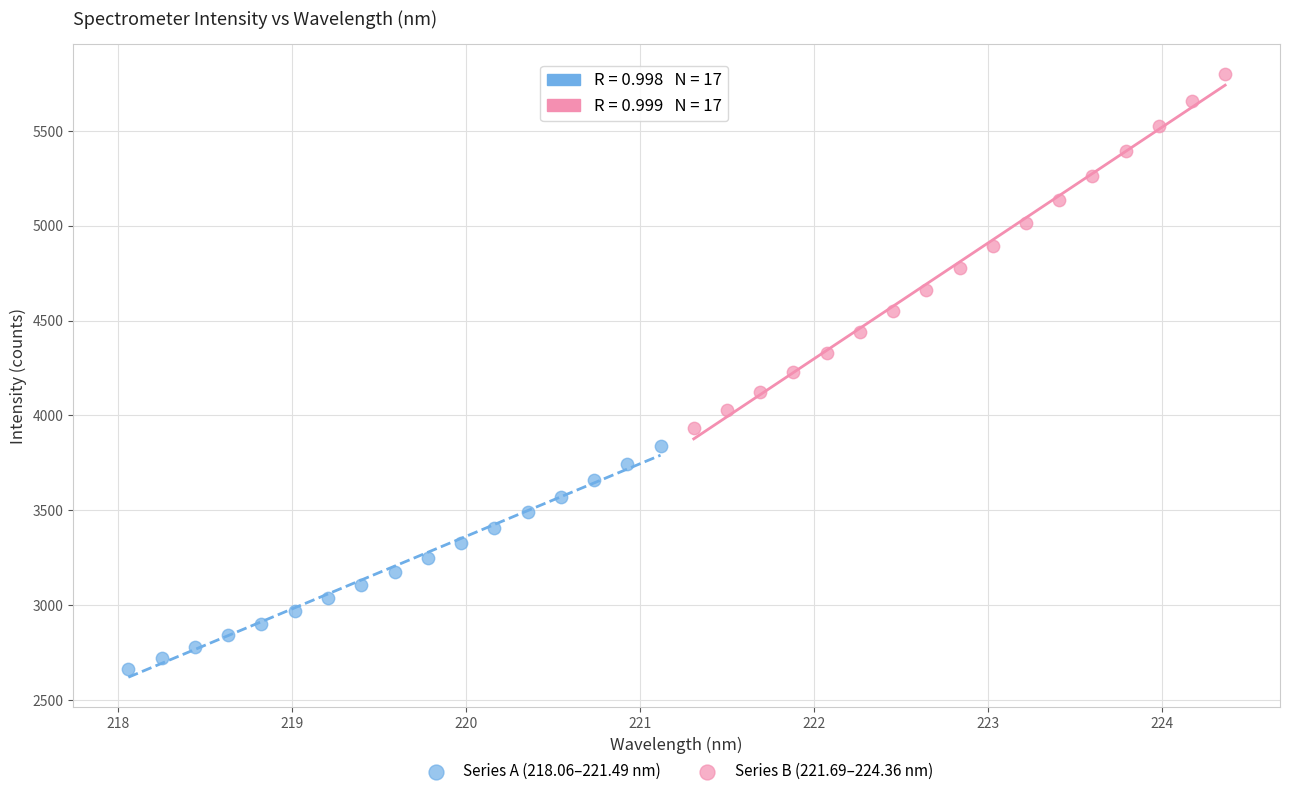

Which series reaches the minimum Y coordinate?

Series A (218.06–221.49 nm)